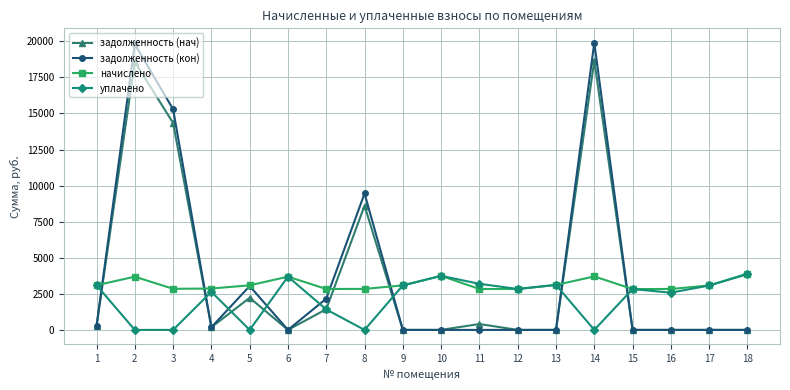

What is the total value across all series at 14?

42284.0